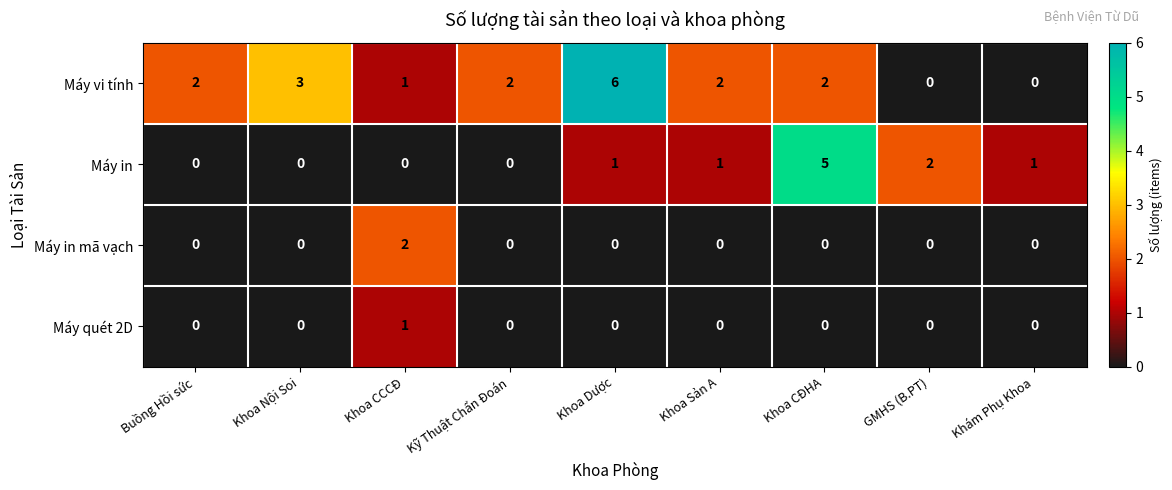

Count the Máy in mã vạch values in the range 0 to 1.

8